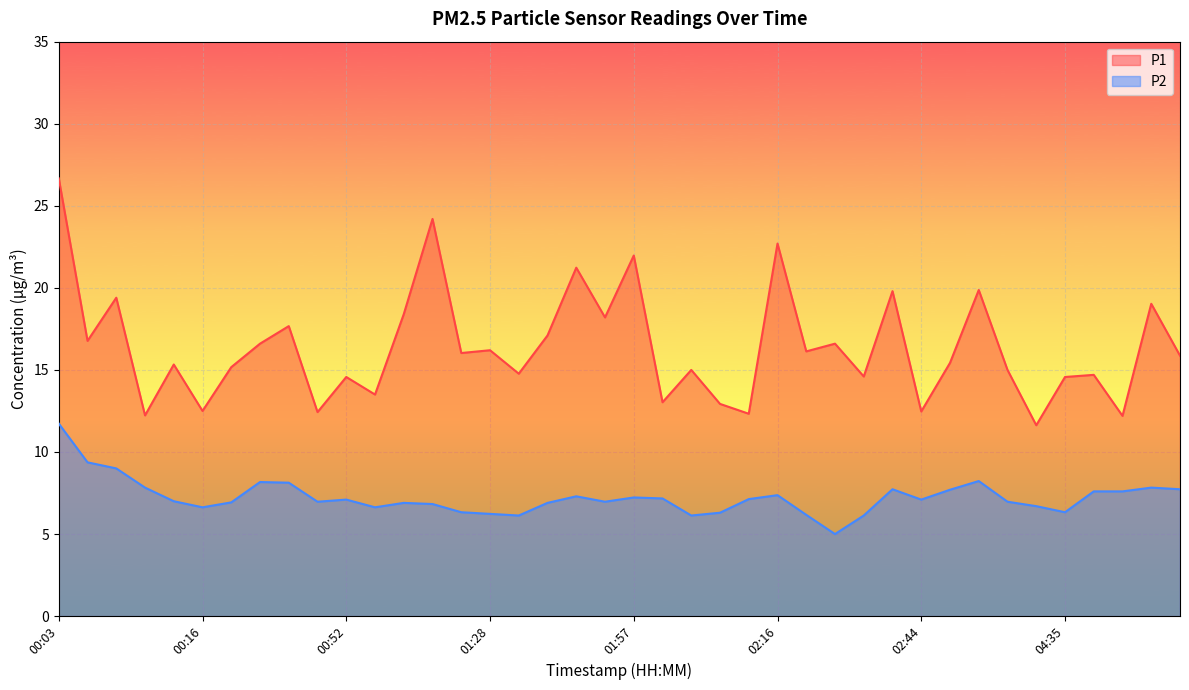

At which category does P2 reach its first local valley?

00:16